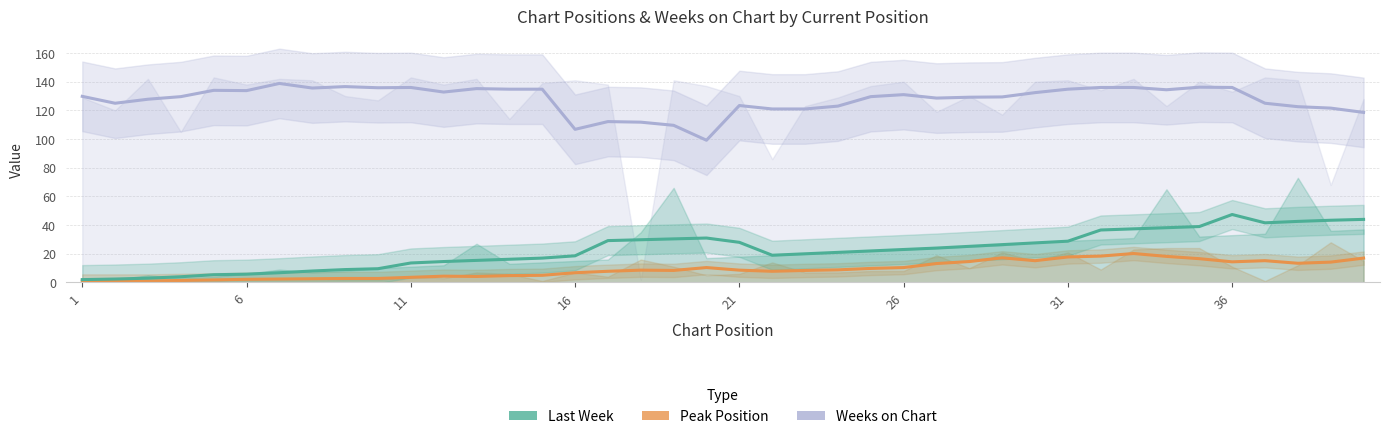

What is the average value of the Weeks on Chart series?

127.7